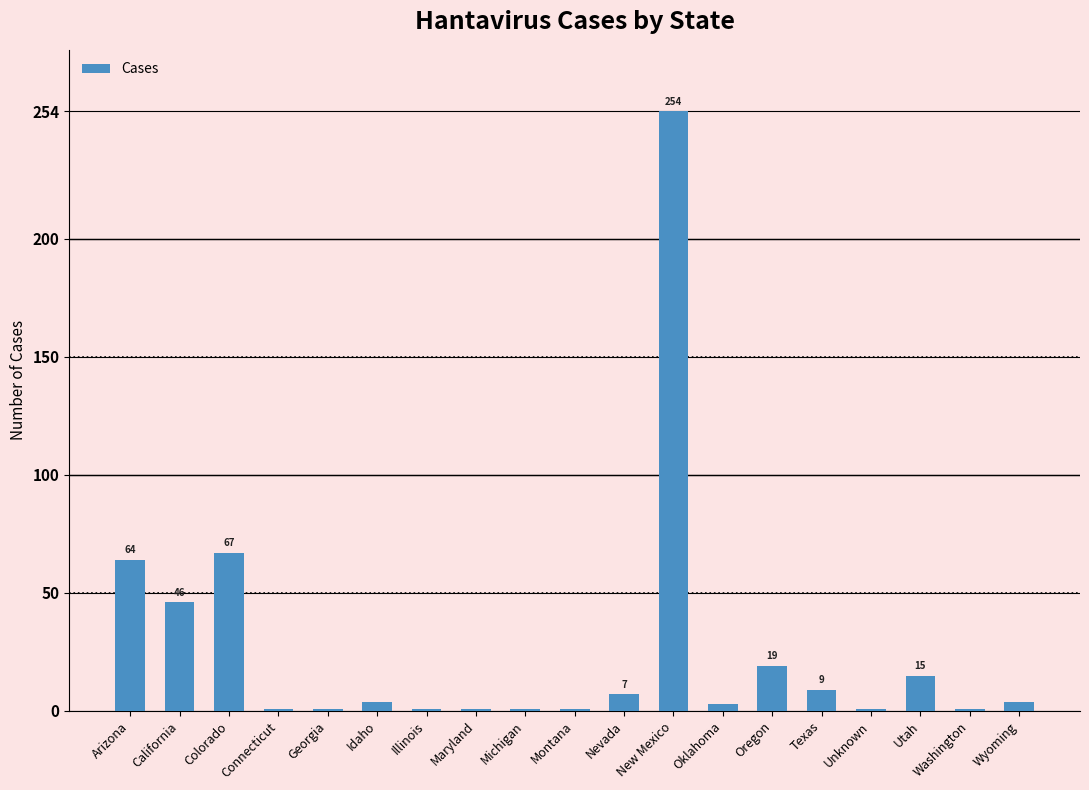

What is the difference between the maximum and second lowest values?

253